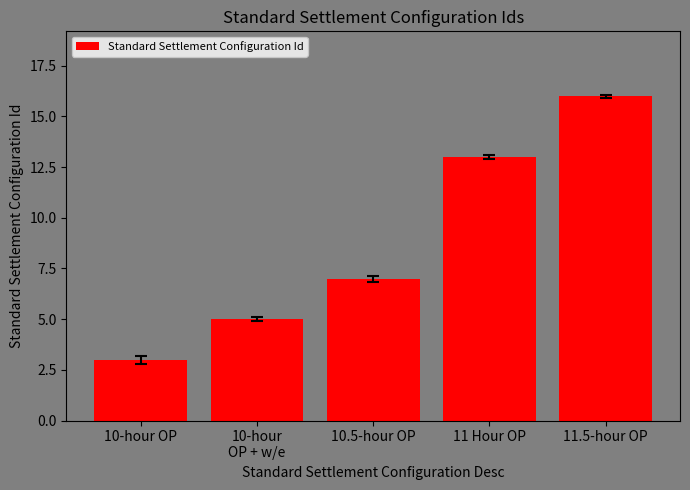

What is the approximate value at 10.5-hour OP, to the nearest 10?

10